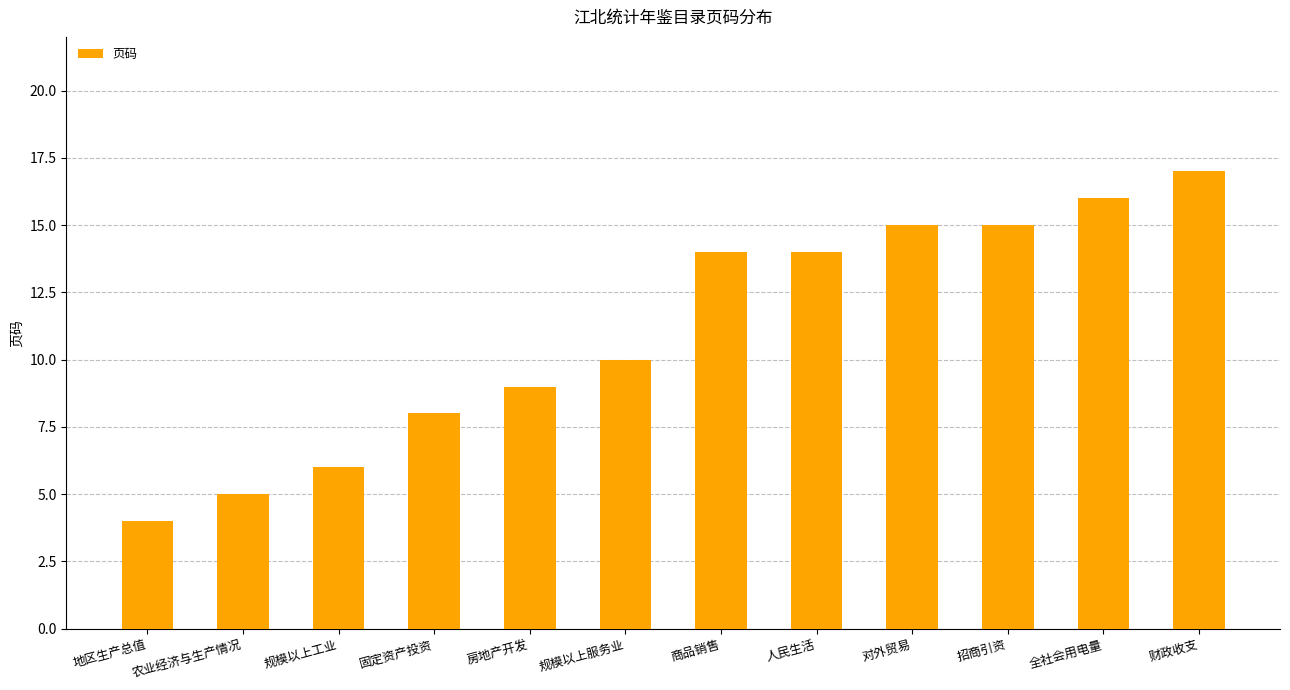

The value at 商品销售 is 25. True or false?

False